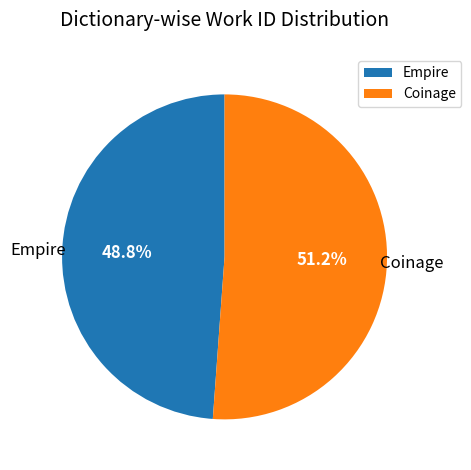

Which category accounts for the majority?

Coinage